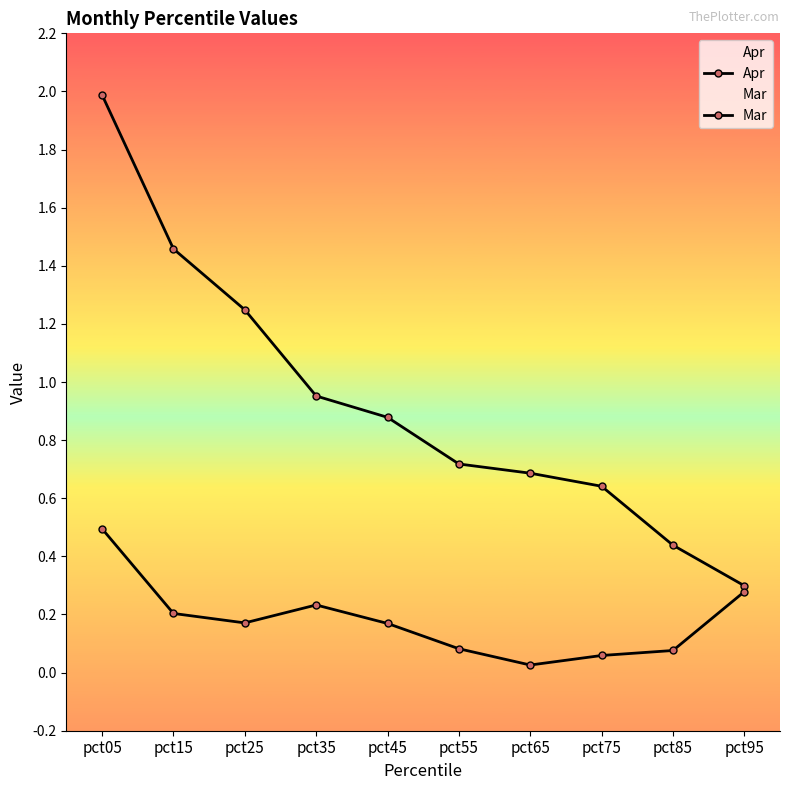

Rank the series by their maximum value, from highest to lowest.

Apr, Mar